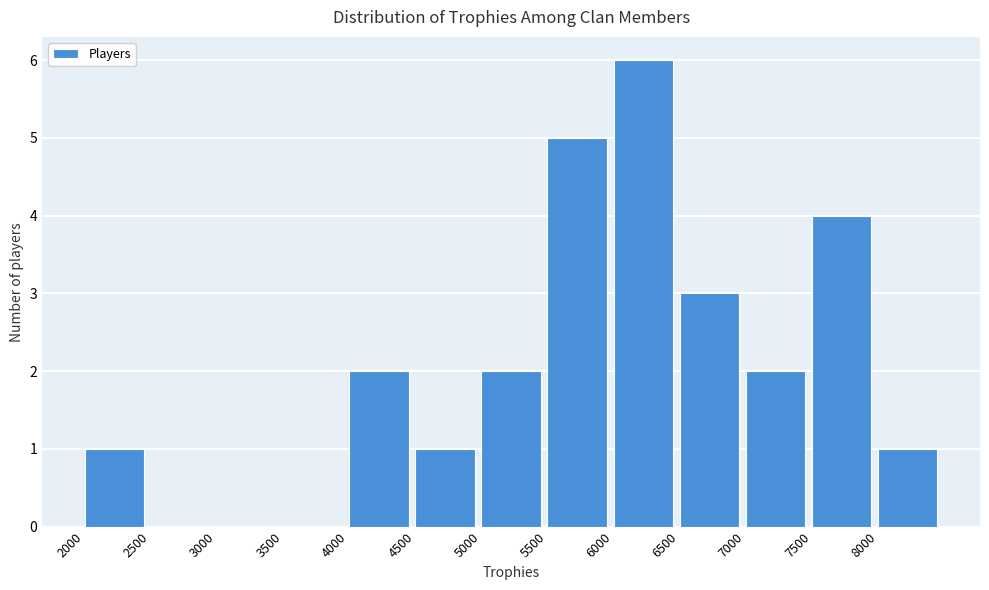

Reading left to right, transcribe this chart: for each bar, give the range it covers on the x-axis and its height. The values are not printed on the chart, so give them approximately, as read against the axis.

2000 to 2500: 1
2500 to 3000: 0
3000 to 3500: 0
3500 to 4000: 0
4000 to 4500: 2
4500 to 5000: 1
5000 to 5500: 2
5500 to 6000: 5
6000 to 6500: 6
6500 to 7000: 3
7000 to 7500: 2
7500 to 8000: 4
8000 to 8500: 1